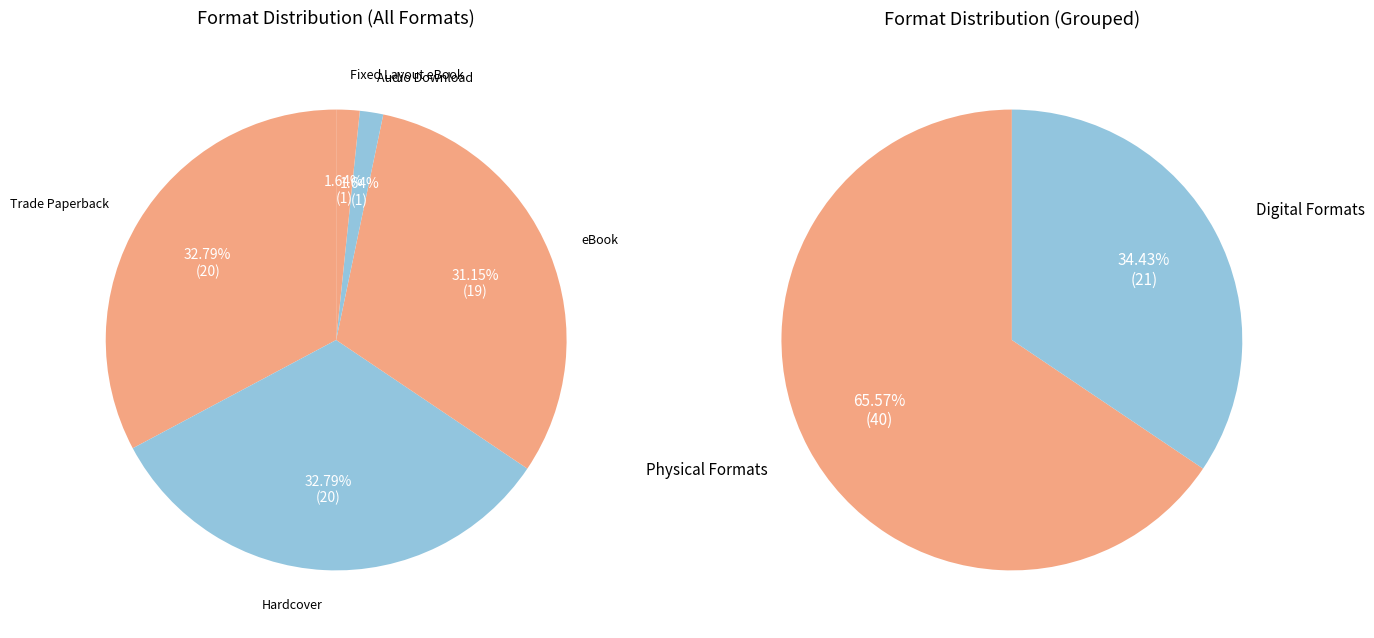

How many segments does this pie chart have?

5